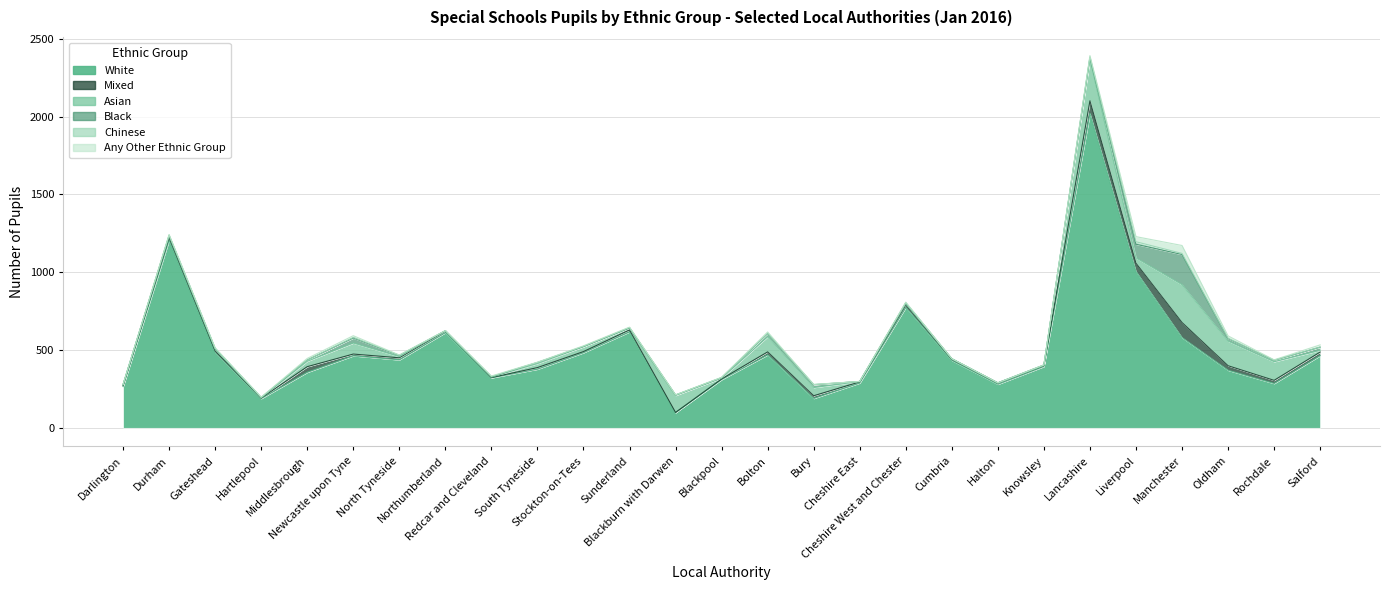

What is the total value across all series at Hartlepool?

197